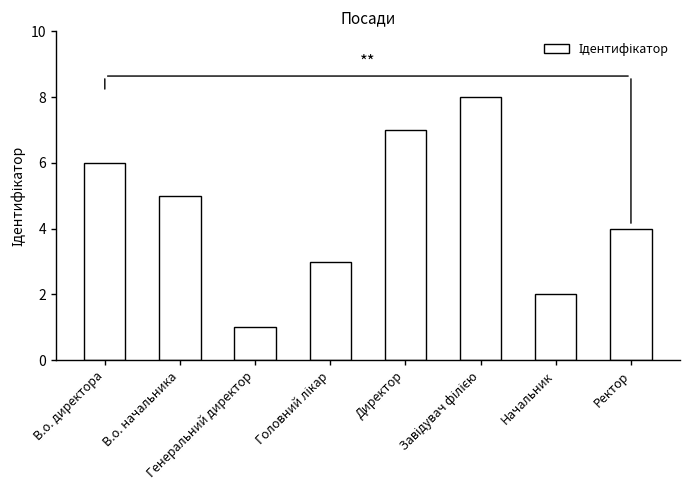

Reading left to right, what are all the values shown in this chart?

6	5	1	3	7	8	2	4